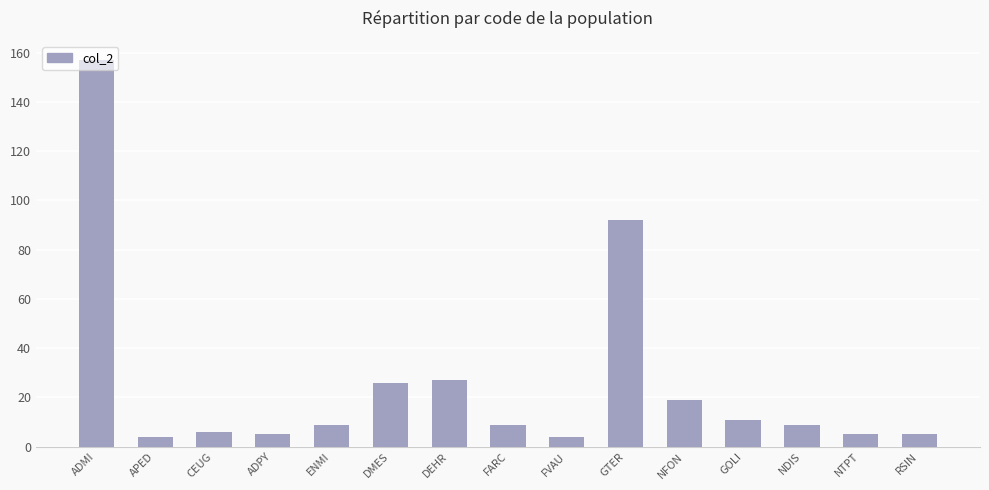

Where is the data nearest to the value 80?

GTER